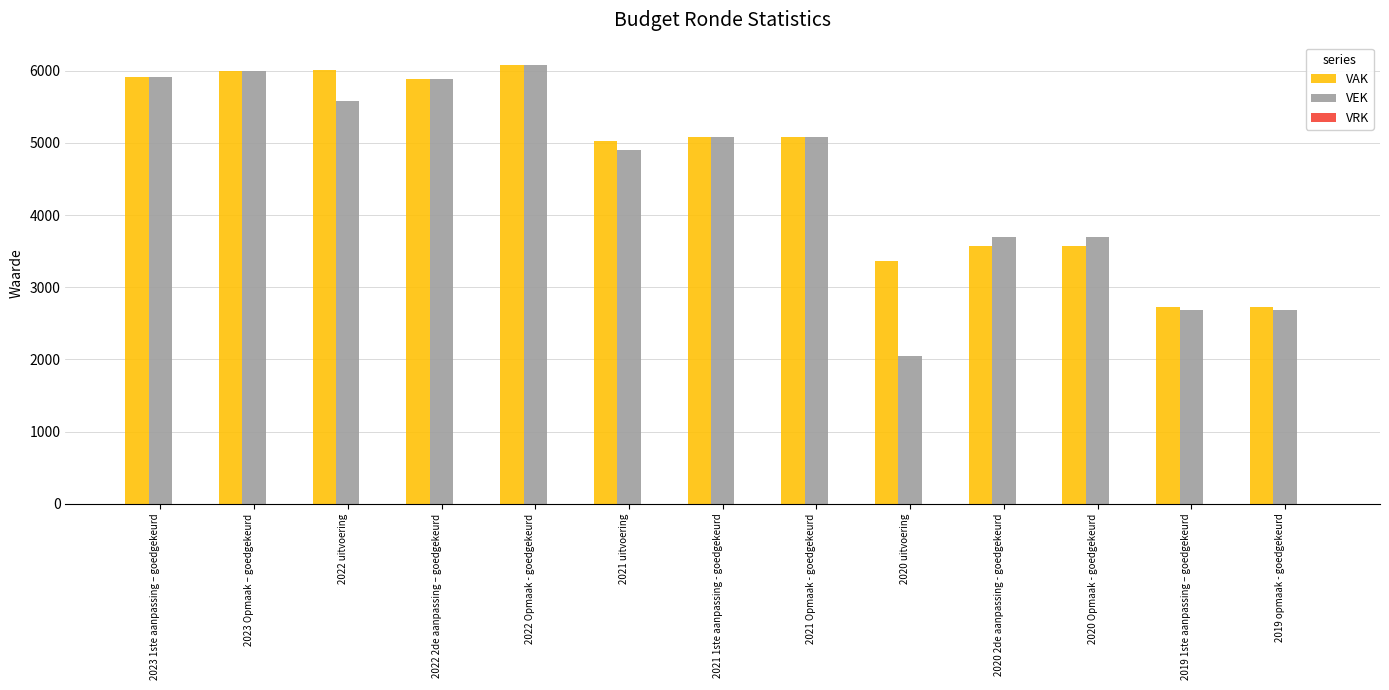

Which series has the widest spread of values?

VEK